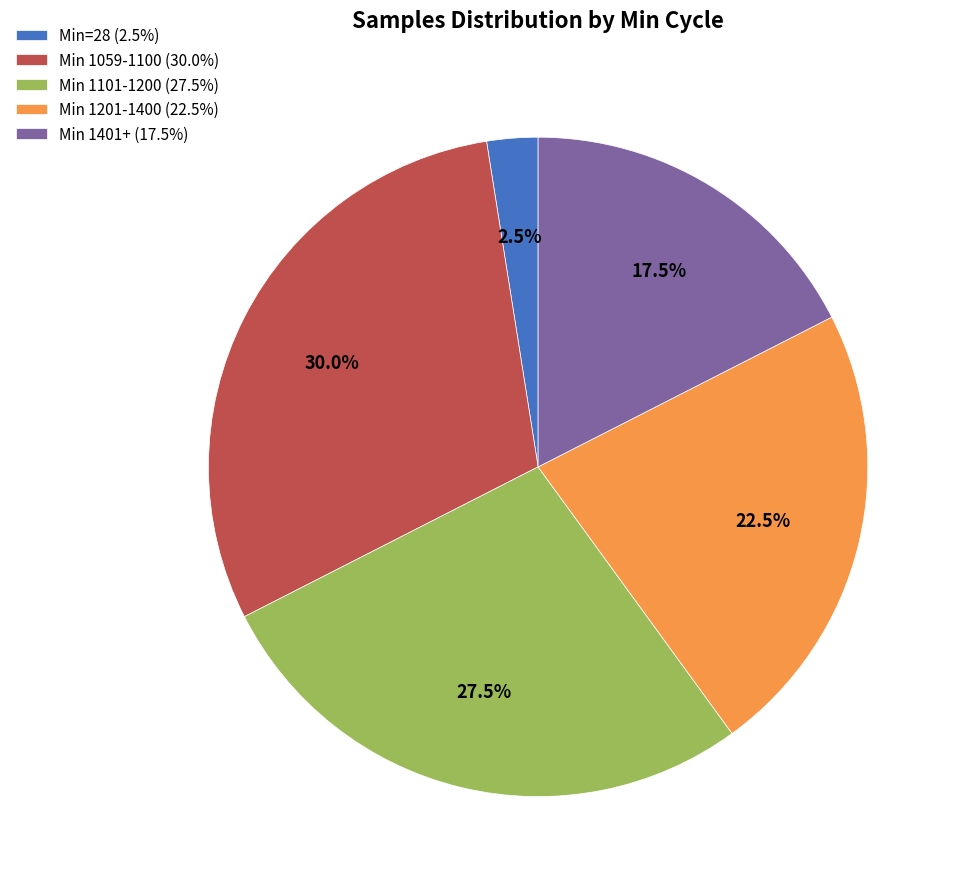

How much of the chart is everything except Min 1101-1200 (27.5%)?

72.5%